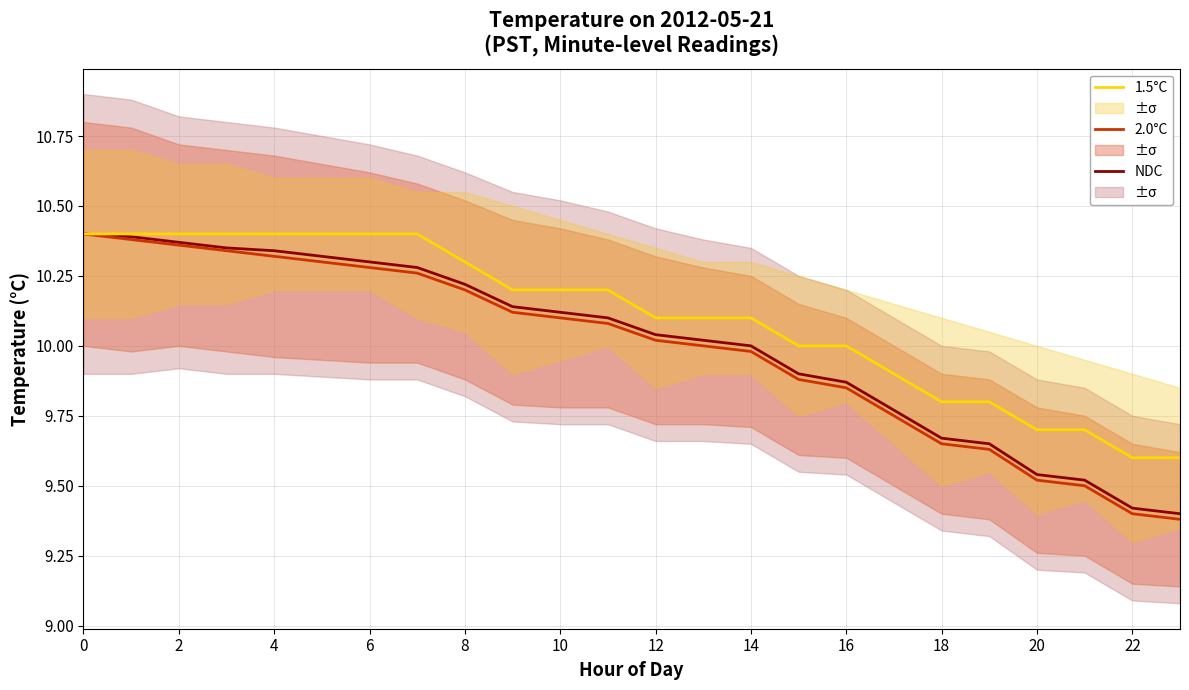

What is the label of the 11th point from the right?

13